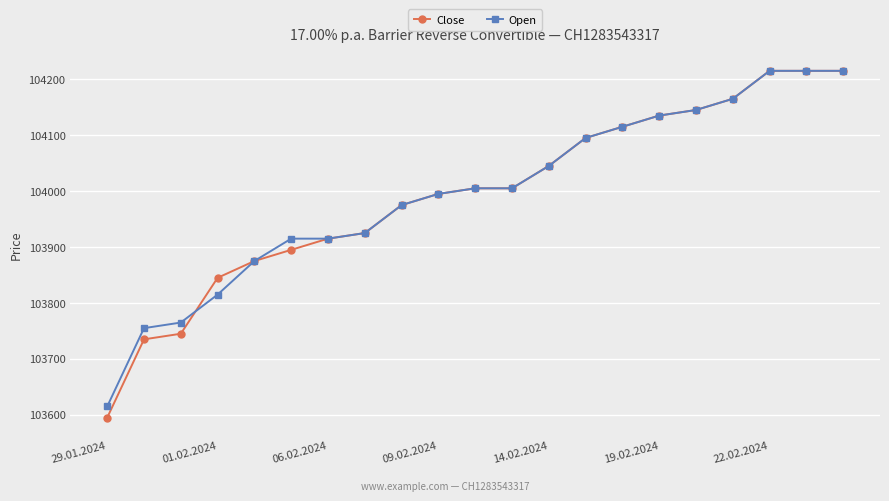

What is the minimum value for Open?

103615